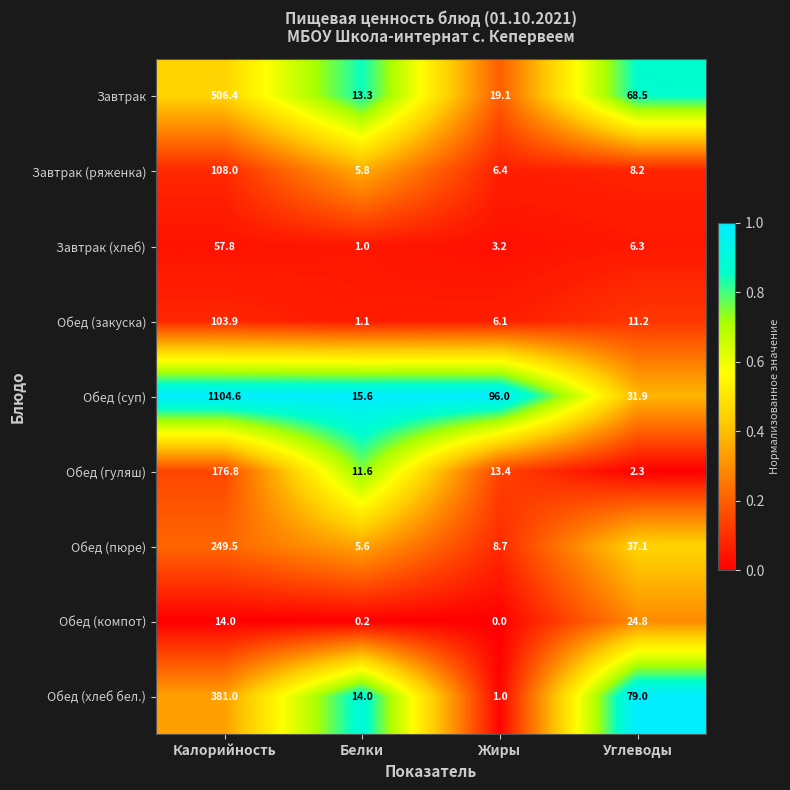

What is the difference between the highest and lowest values at Жиры?

96.0